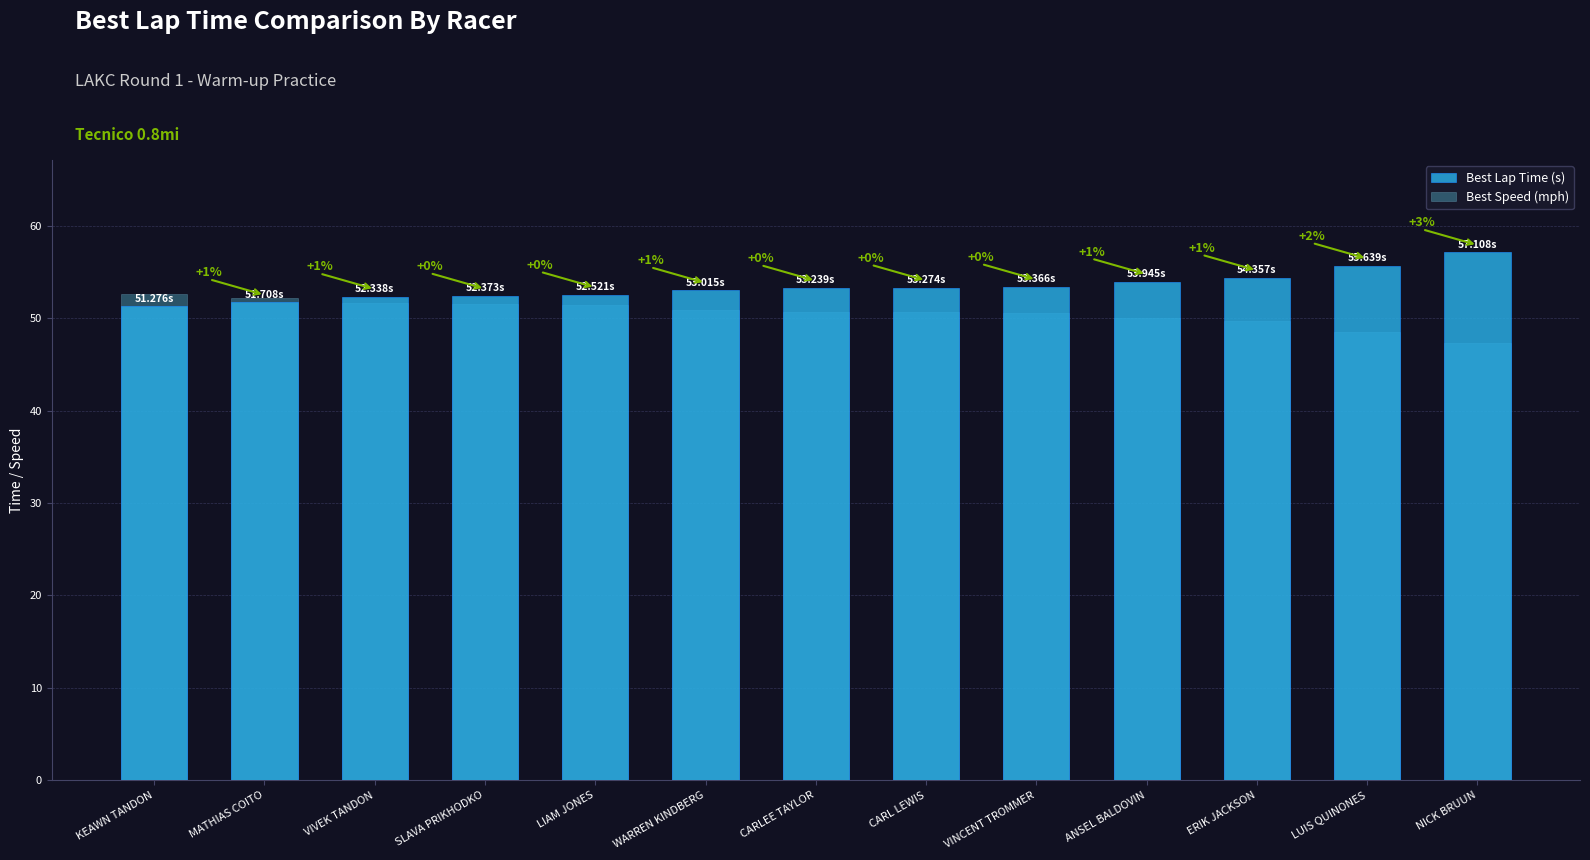

Does the chart contain stacked bars?

No